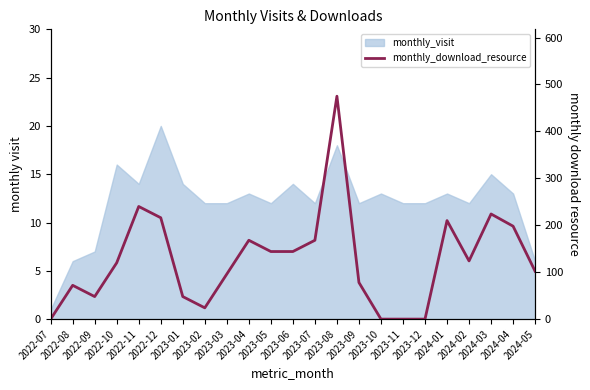

Is it true that the value at 2023-07 is 168?

True